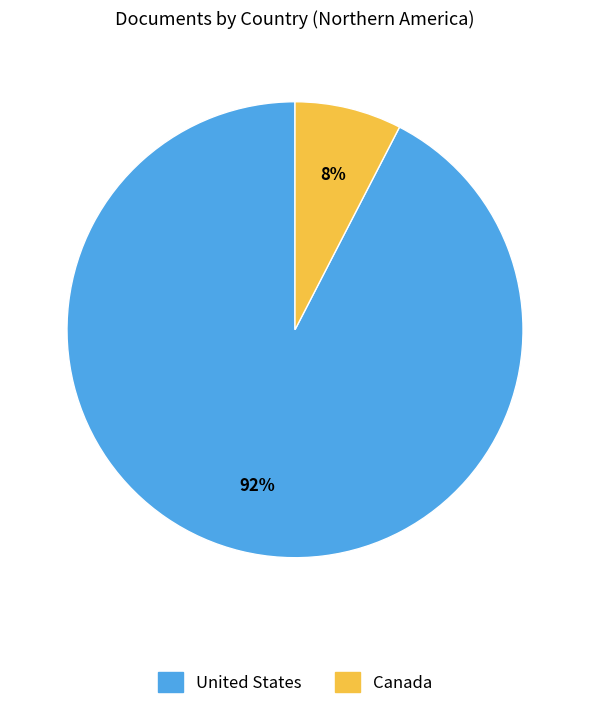

The Canada slice represents 8% of the pie. True or false?

True